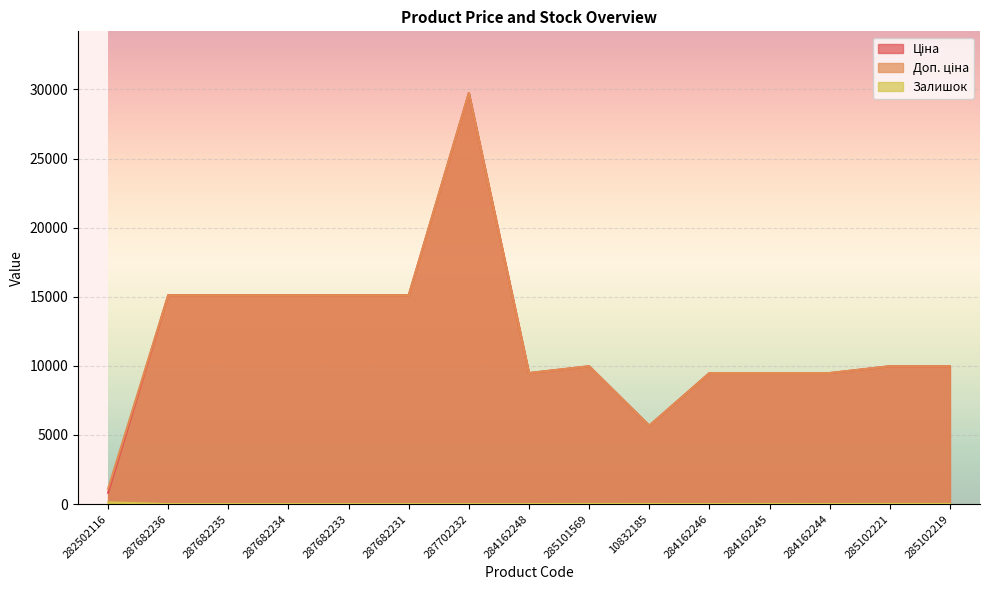

What is the difference between the highest and lowest values at 282502116?

984.2